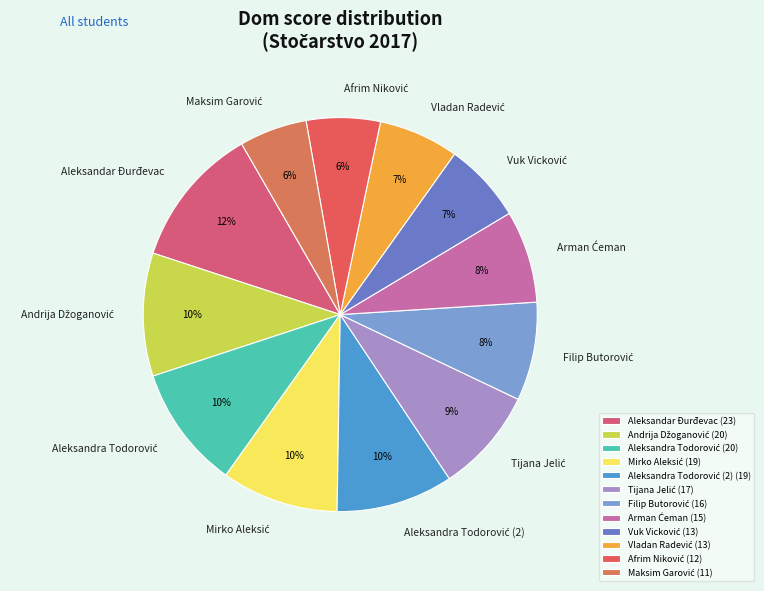

Is there any slice that represents more than half of the pie?

No